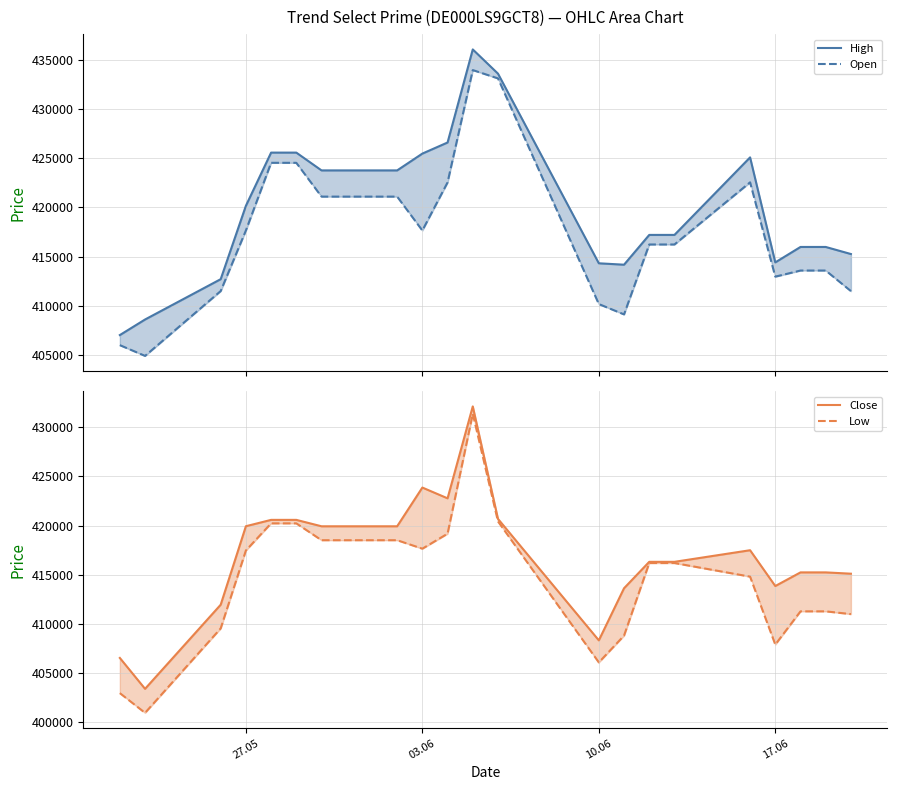

Reading right to left, transcribe all the data shown in this chart.

High: 415257	415976	415976	414408	425078	417200	417200	414173	414316	433587	436047	426590	425463	423755	423755	425563	425563	420159	412702	408605	407023
Open: 411489	413580	413580	412958	422541	416226	416226	409122	410173	433103	433949	422533	417647	421091	421091	424526	424526	417648	411493	404906	405998
Close: 415107	415240	415240	413855	417490	416312	416312	413629	408339	420671	432093	422760	423853	419921	419921	420572	420572	419928	411957	403417	406552
Low: 411004	411284	411284	407908	414808	416189	416189	408819	406098	420417	431344	419169	417647	418507	418507	420218	420218	417464	409551	400977	402981